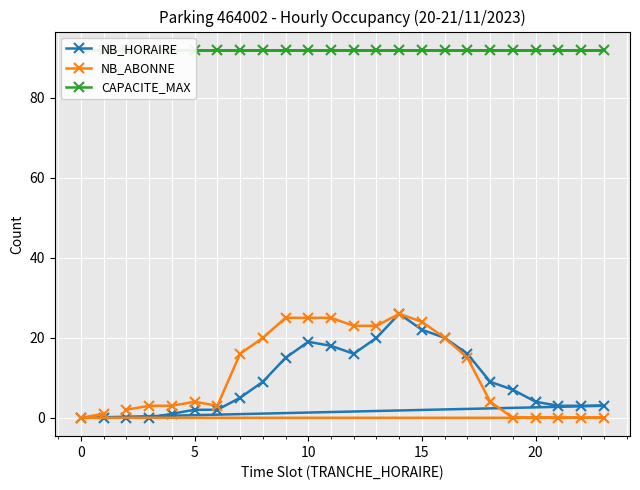

Is it true that NB_HORAIRE equals 22 at 15?

True